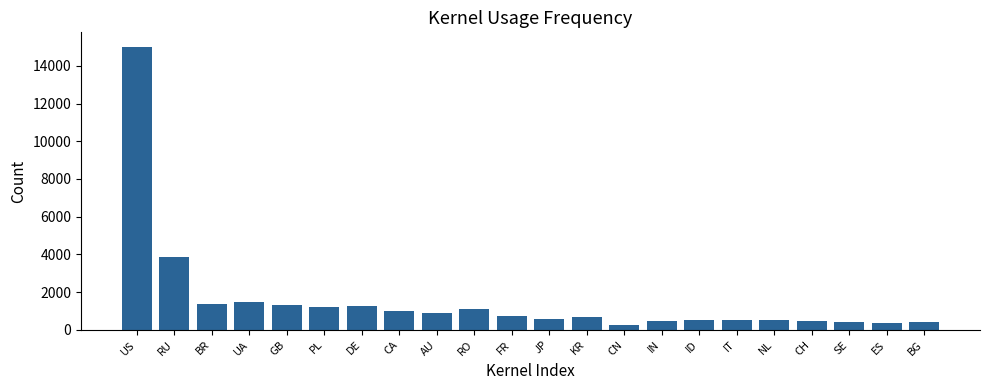

What position from the left is CA?

8